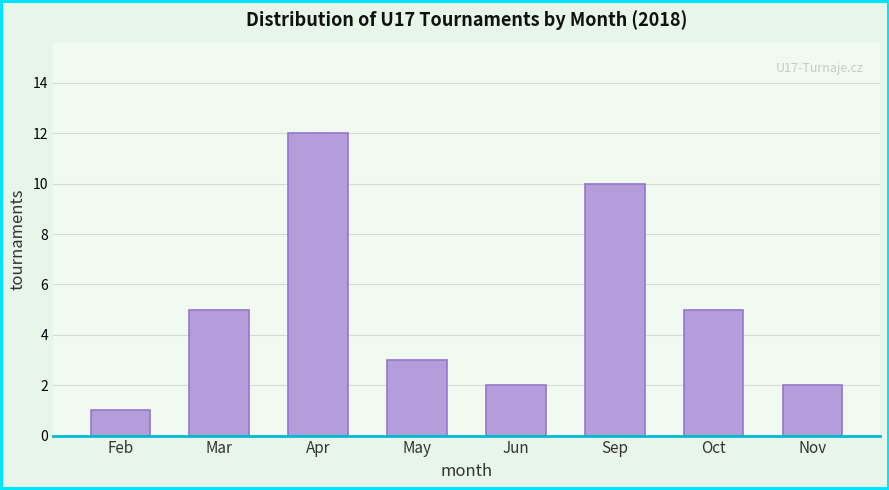

Reading right to left, what are all the values shown in this chart?

Nov=2	Oct=5	Sep=10	Jun=2	May=3	Apr=12	Mar=5	Feb=1